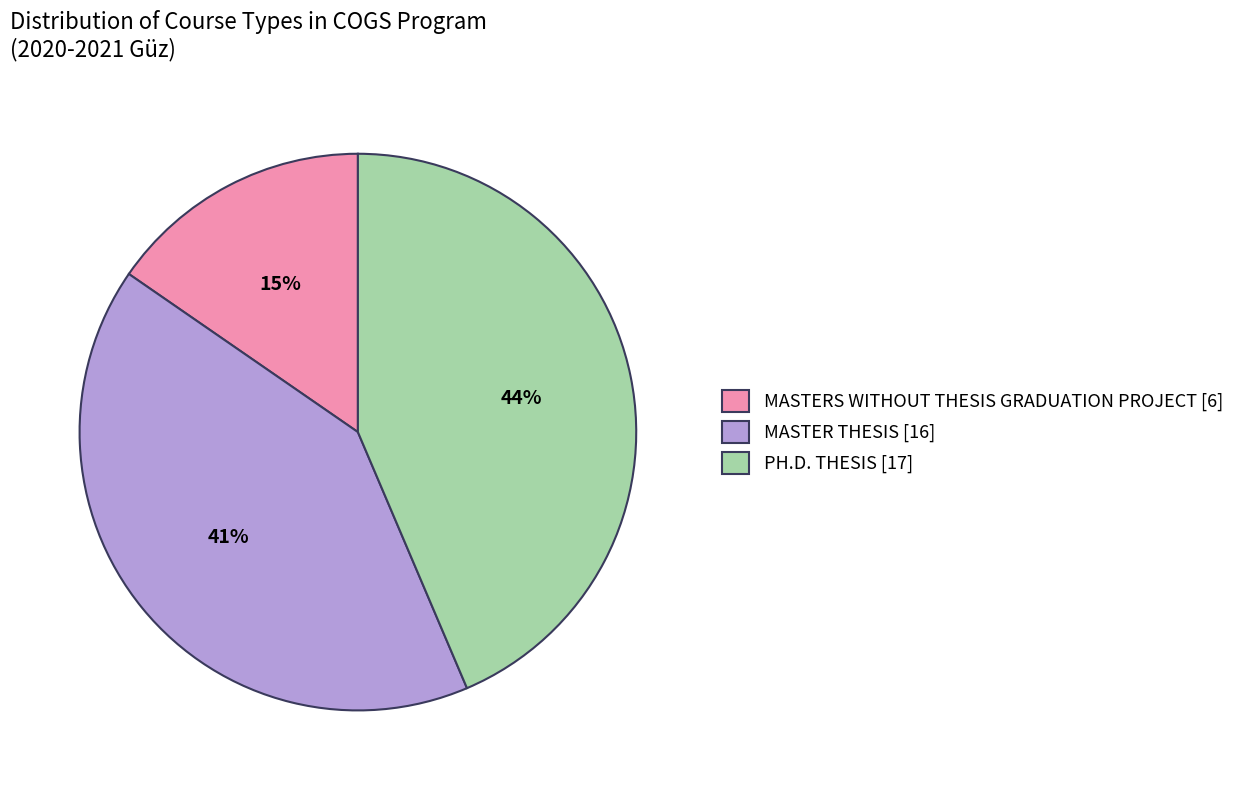

The PH.D. THESIS [17] slice represents 44% of the pie. True or false?

True